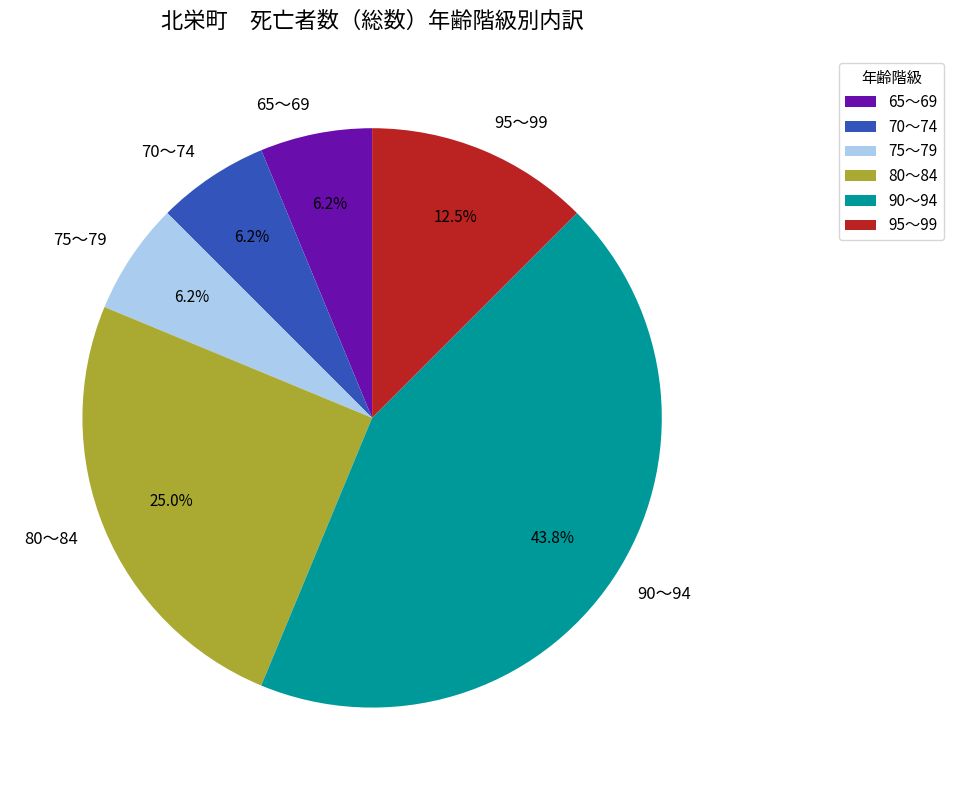

To the nearest percent, what is the difference between the 95～99 and 75～79 slice percentages?

6%